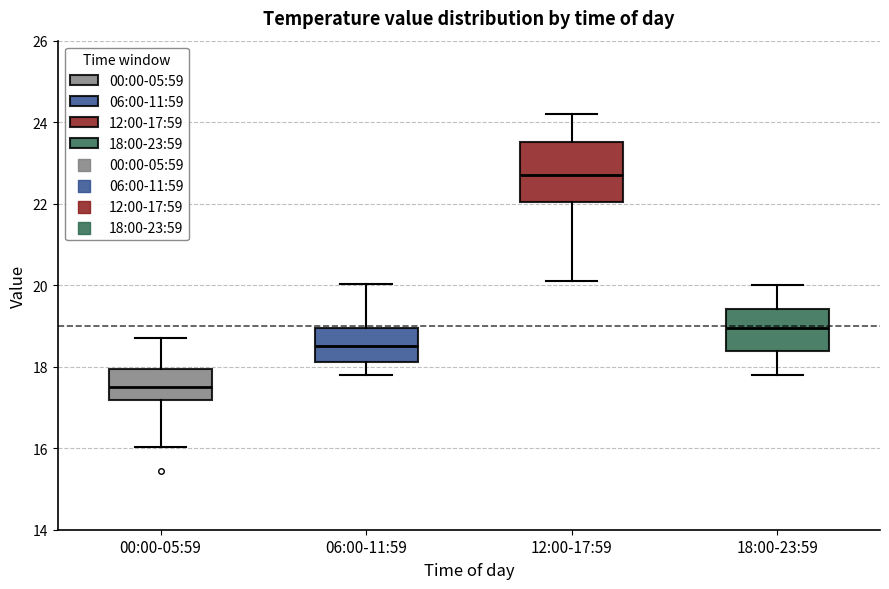

Comparing the boxes themselves (not the whiskers), which one is the tallest?

12:00-17:59